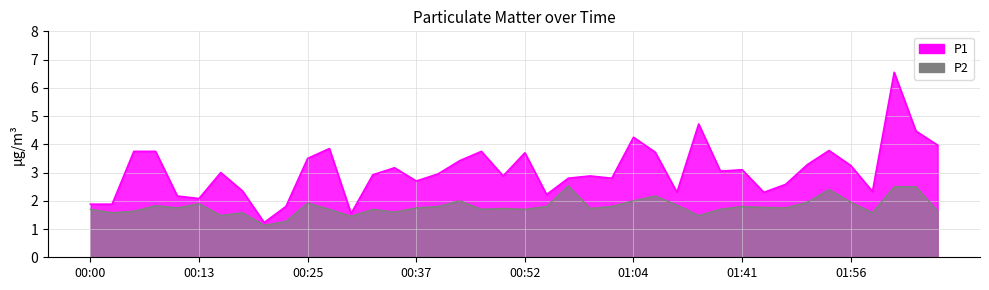

At which category does P1 reach its first local valley?

00:13